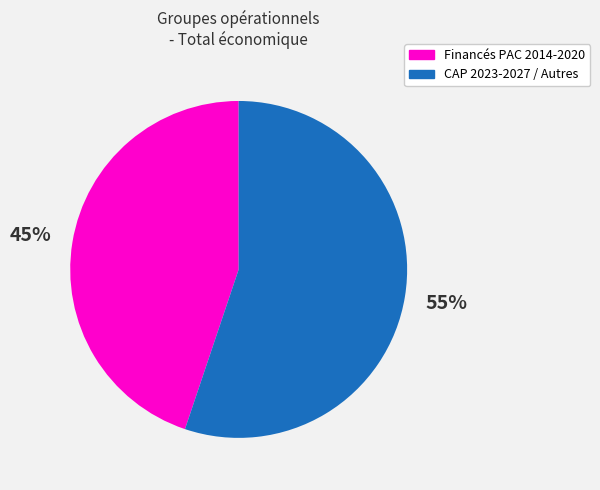

Is there a majority slice in this chart?

Yes